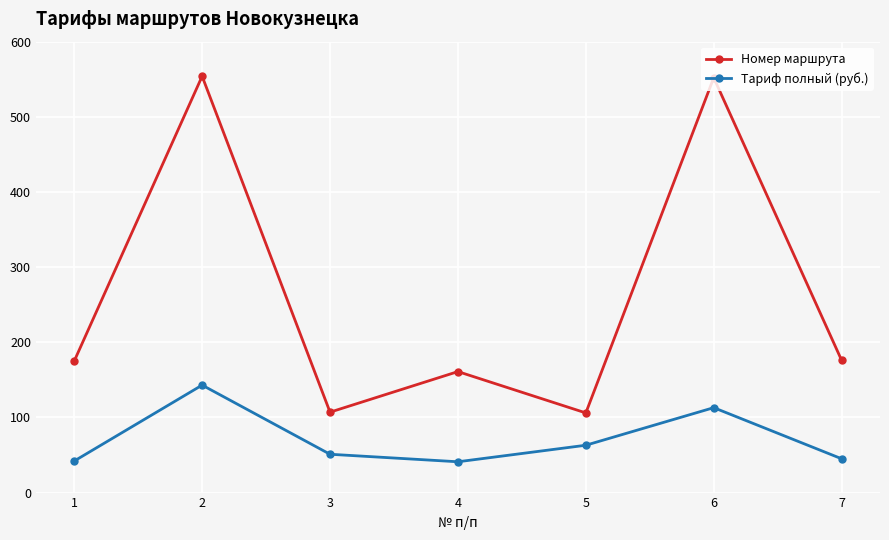

What is the greatest value displayed?

554